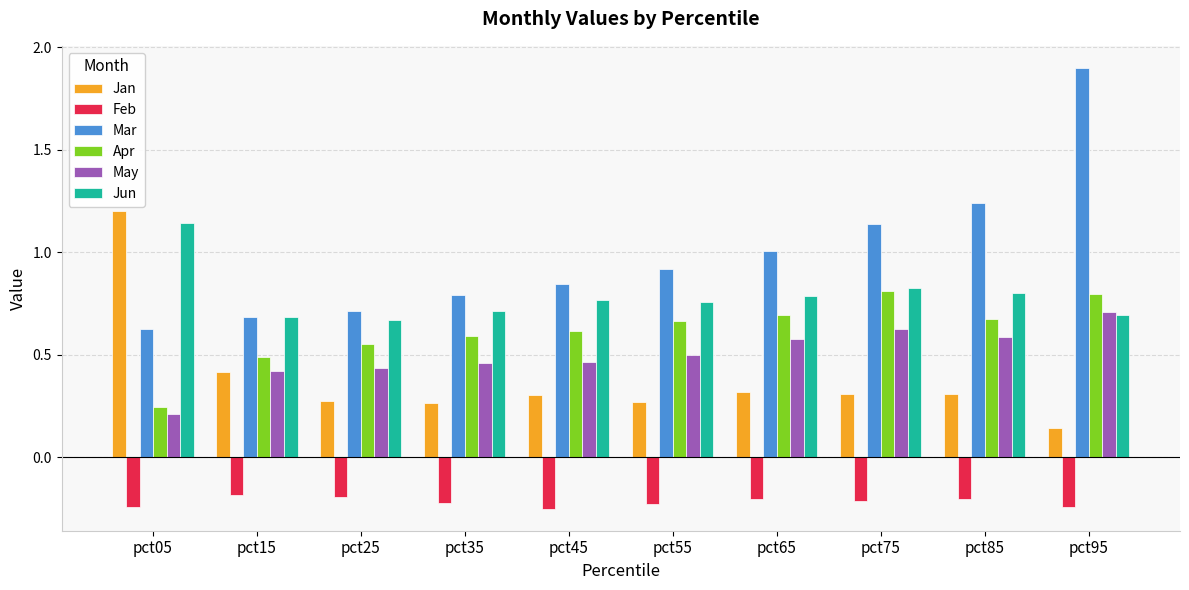

Between pct85 and pct95, which series saw the biggest shift?

Mar